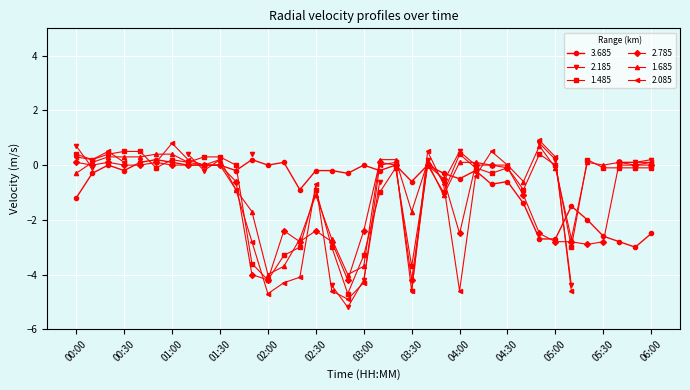

The 2.785 series shows 1.8 at 06:00. True or false?

False